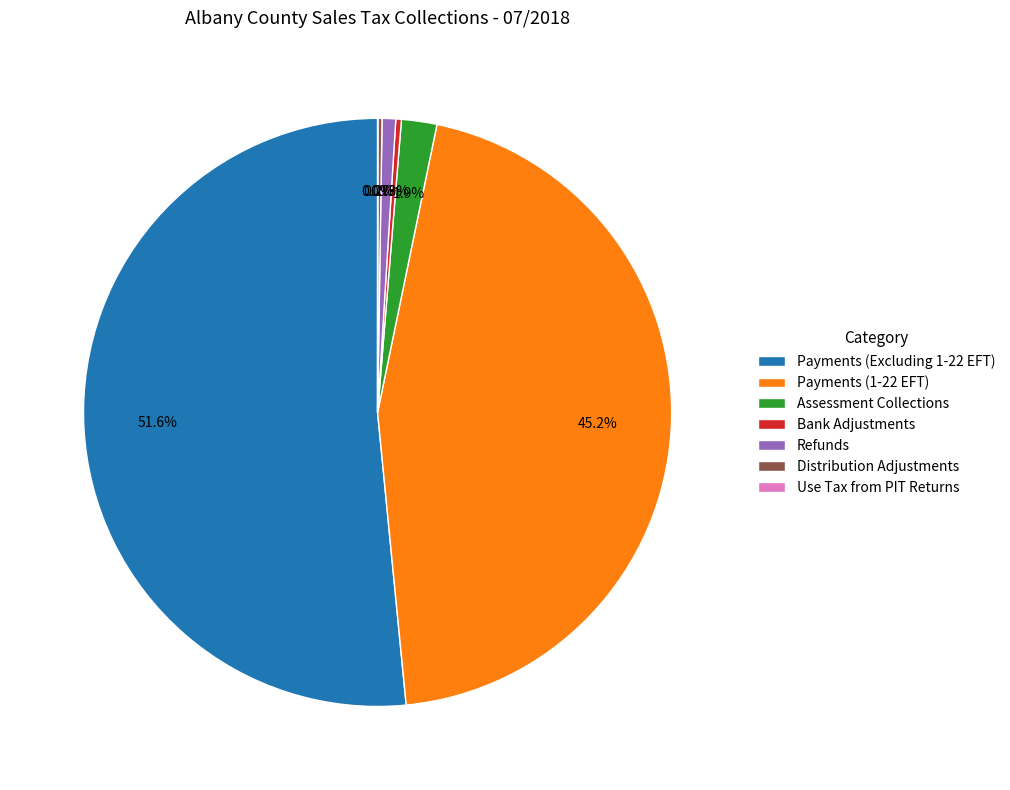

True or false: Payments (1-22 EFT) accounts for 45% of the total.

True